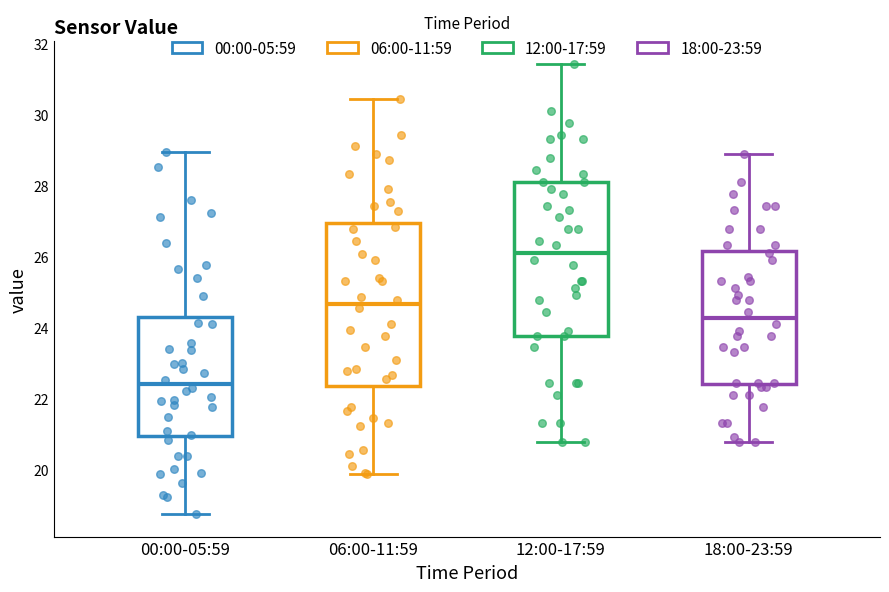

Comparing the boxes themselves (not the whiskers), which one is the tallest?

06:00-11:59